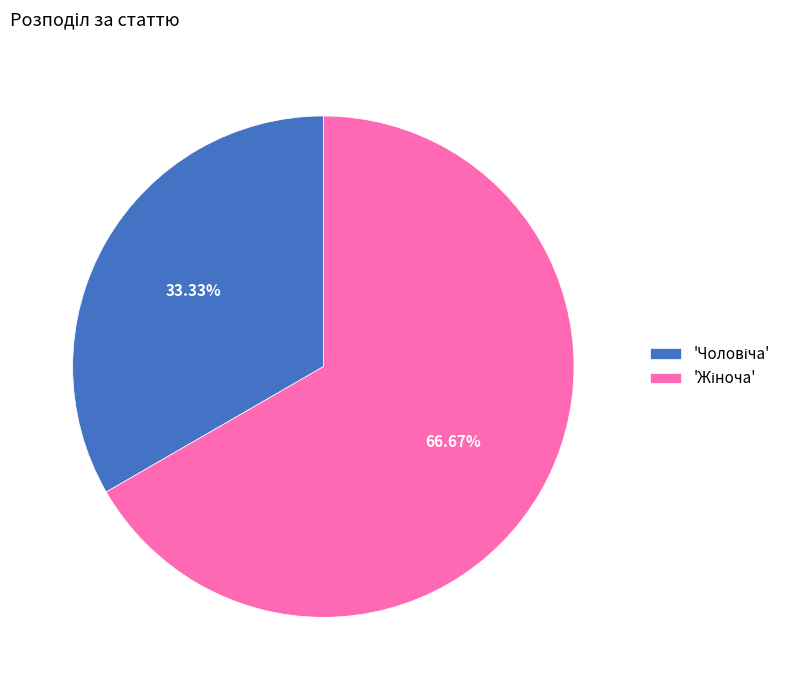

Does any single category account for the majority?

Yes